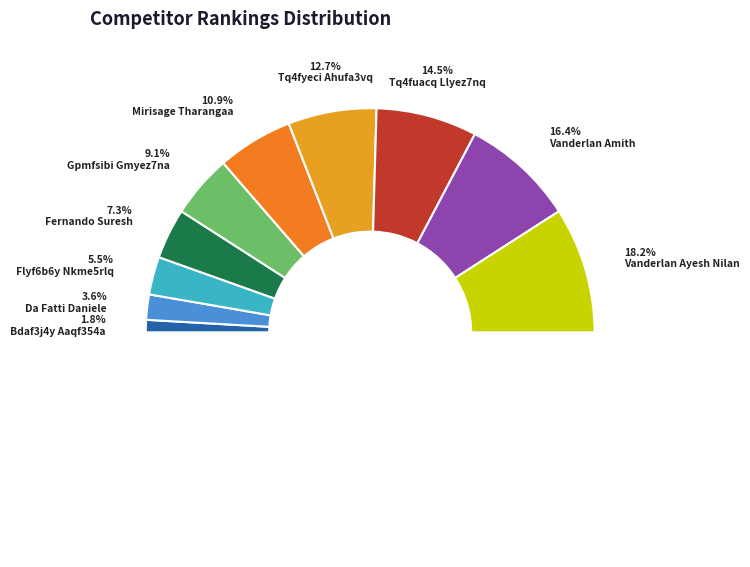

To the nearest percent, what is the difference between the Da Fatti Daniele and Gpmfsibi Gmyez7na slice percentages?

5%